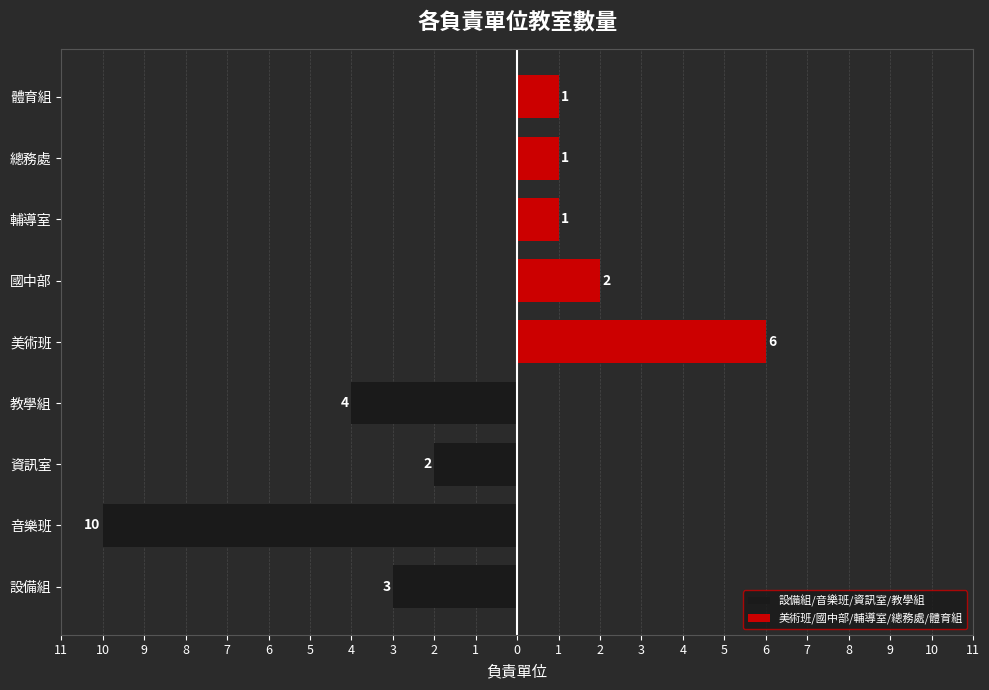

What position from the left is 教學組?

4